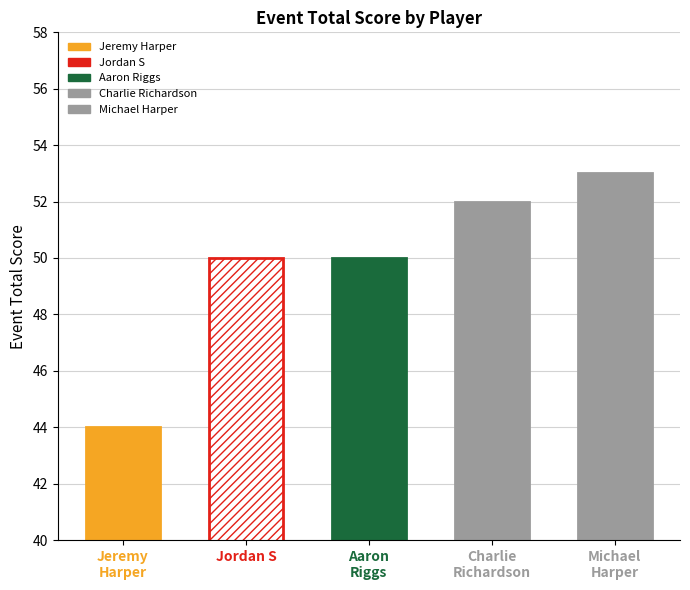

How many values are between 50 and 52?

3